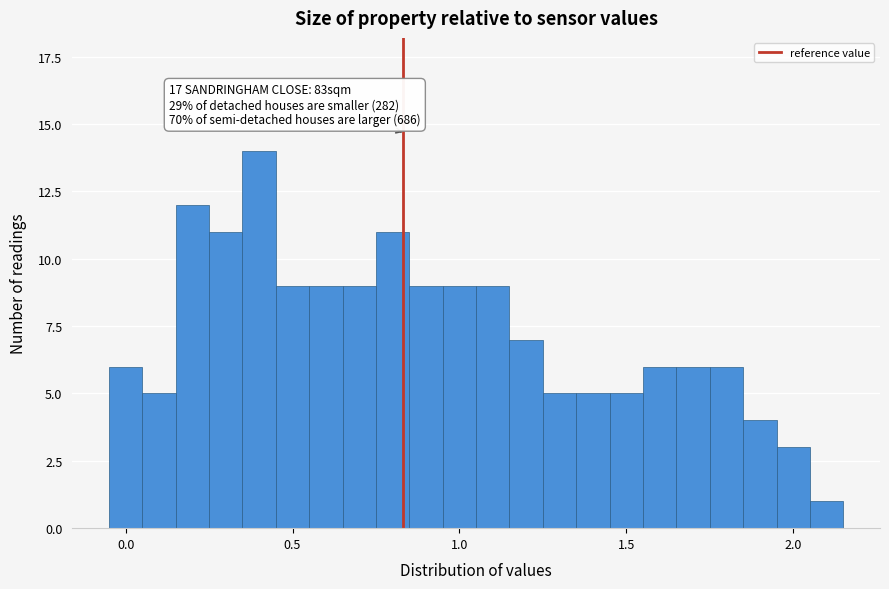

Around what value on the x-axis is the tallest bar? Give the approximate position of its centre, as read against the axis.

0.40